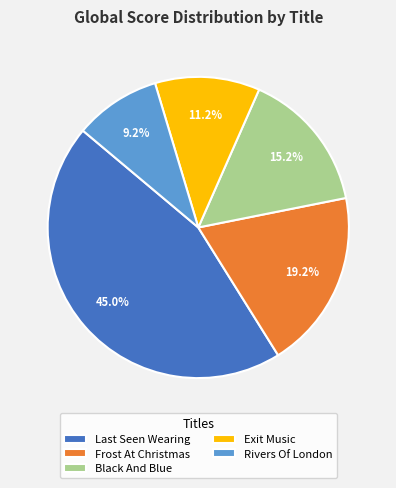

To the nearest percent, what portion does Rivers Of London represent?

9%